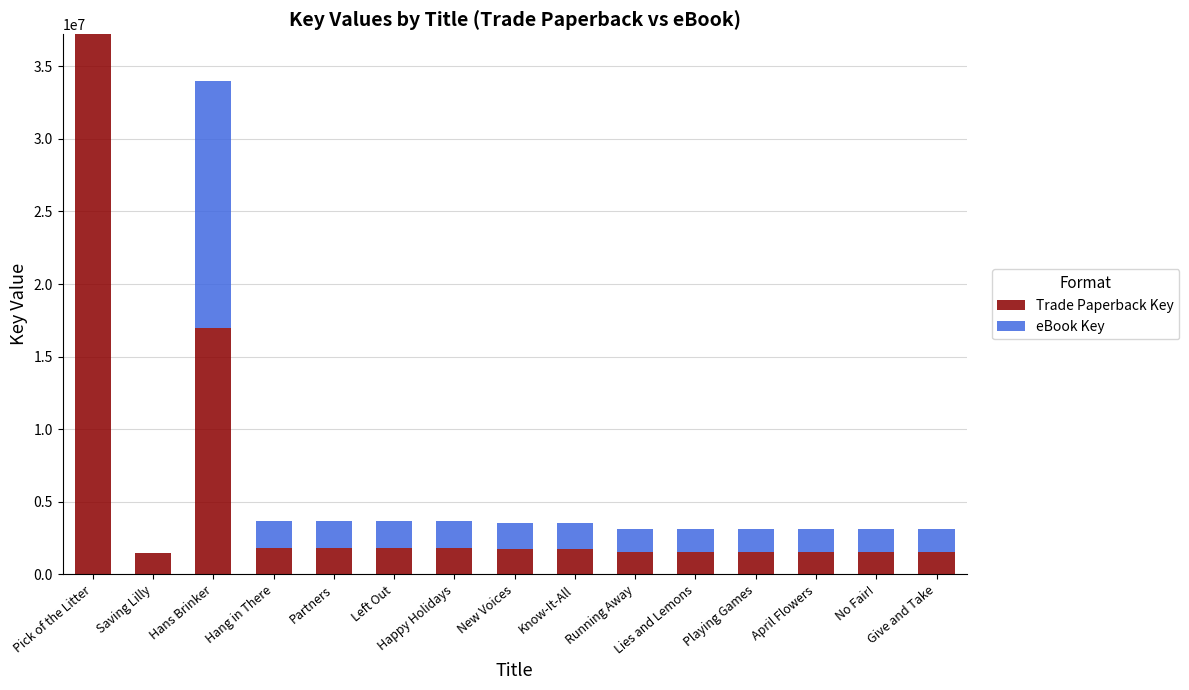

What is the sum of the Trade Paperback Key values at Hang in There and New Voices?

3587064